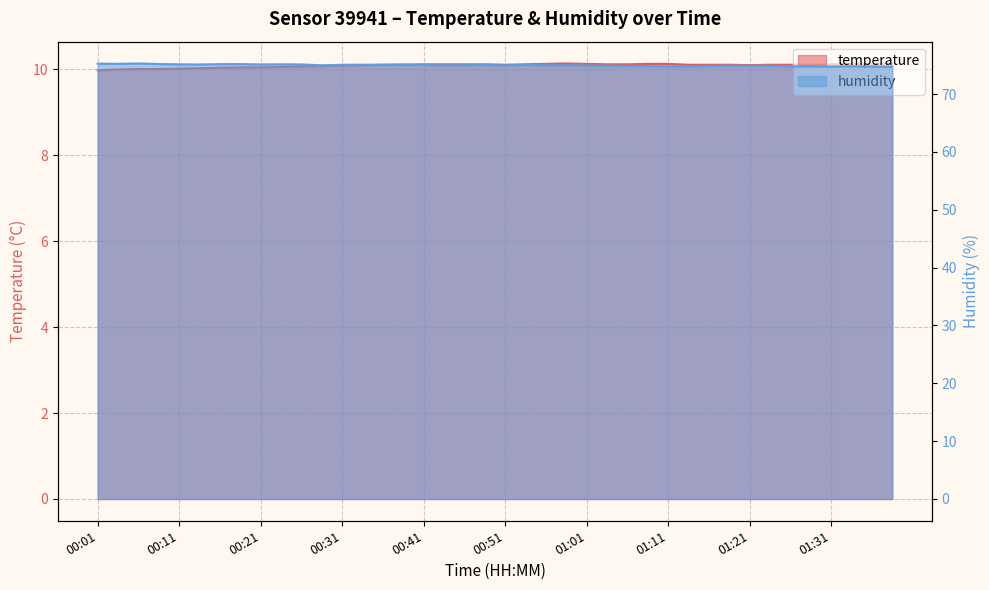

What position from the left is 01:06?

27